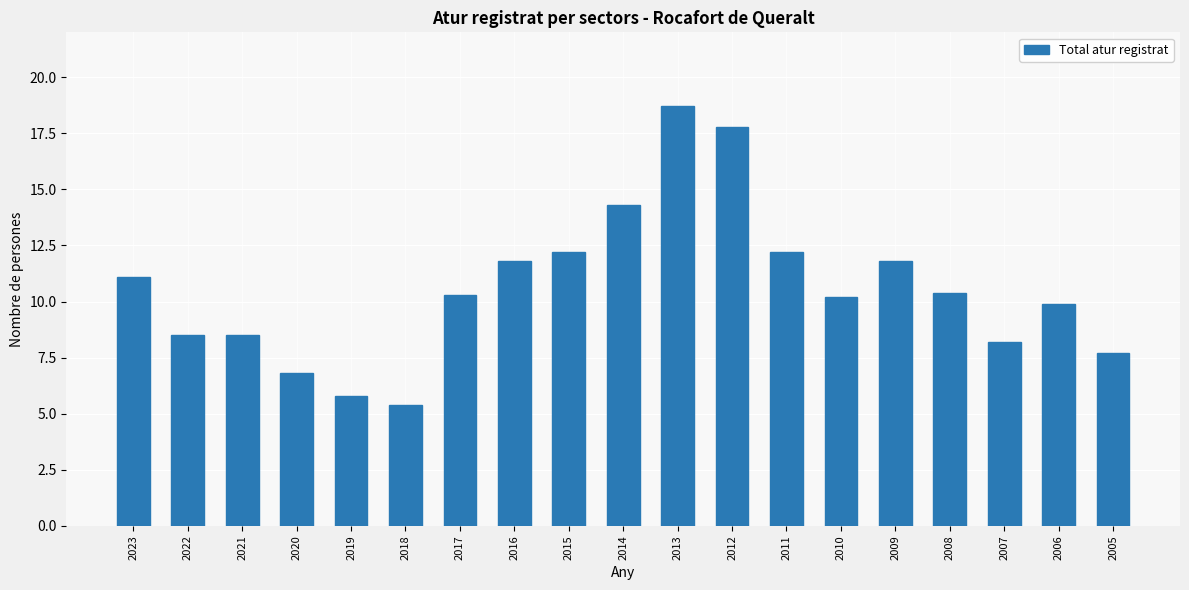

Are the bars horizontal?

No